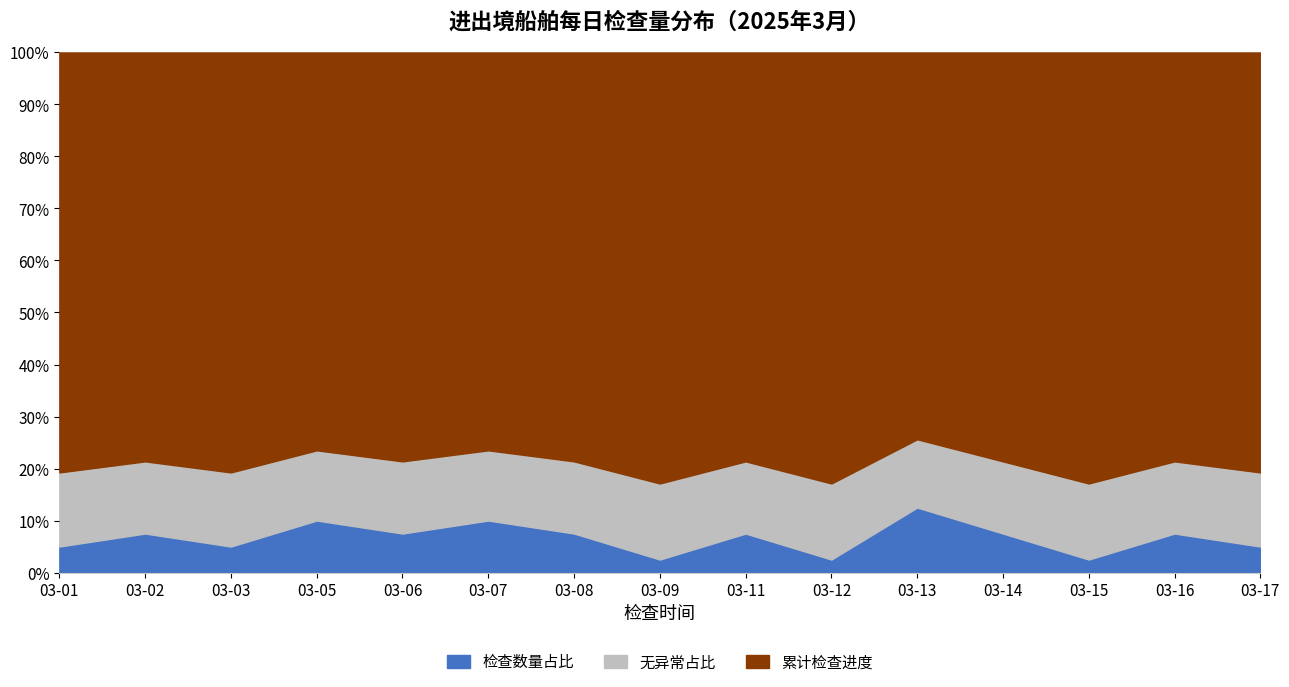

What is the highest value of the 检查数量占比 series?

12.5